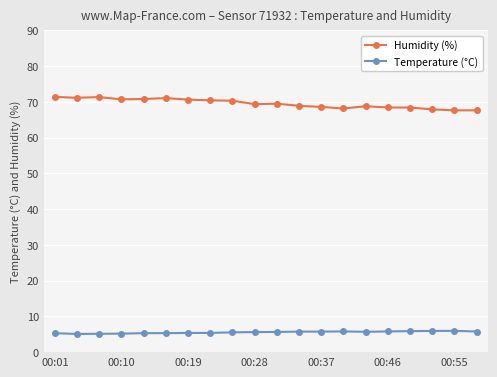

How many data points does each series have?

20